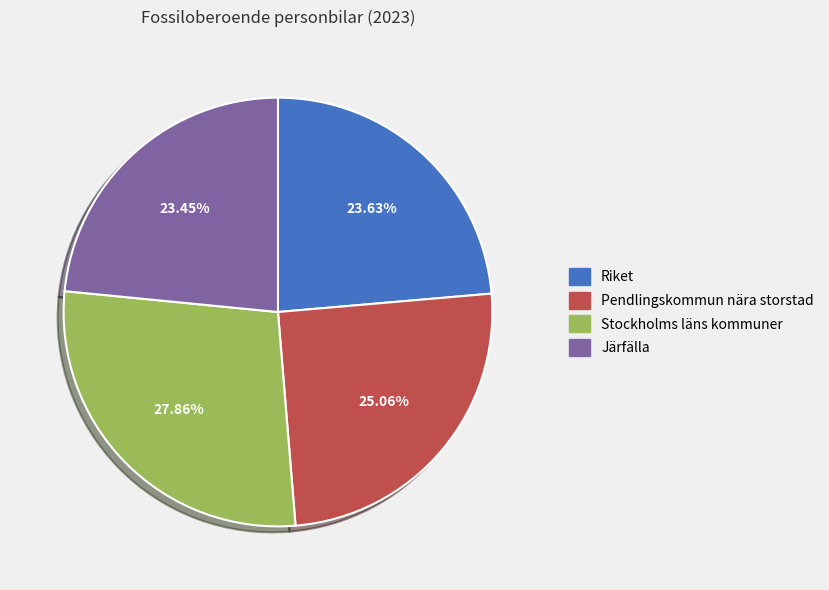

Count the number of slices in the pie.

4